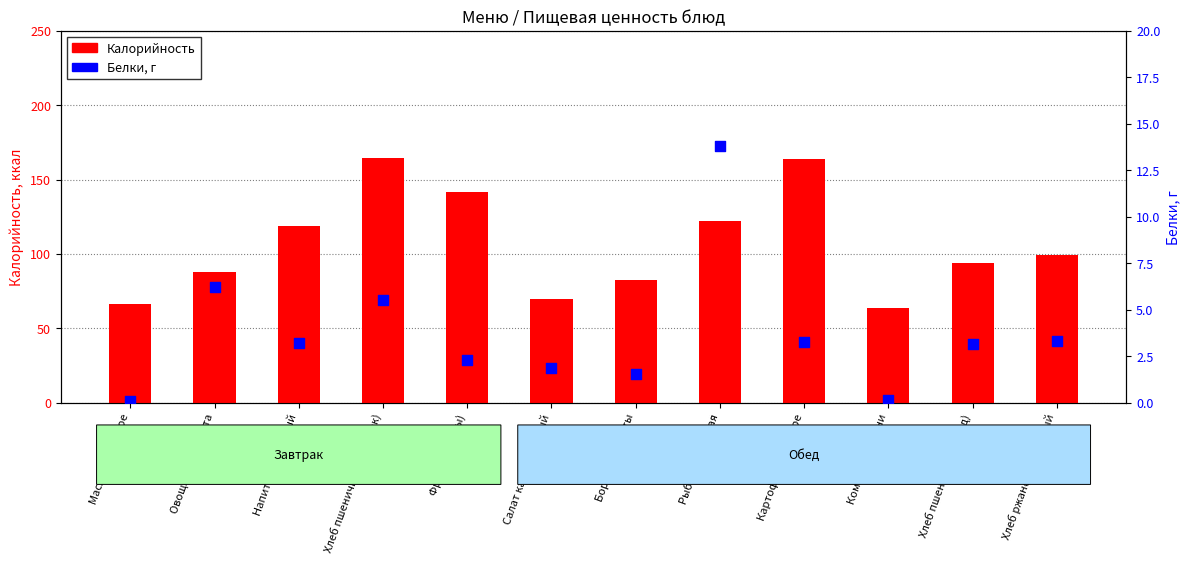

Which series has the largest total across all categories?

Калорийность